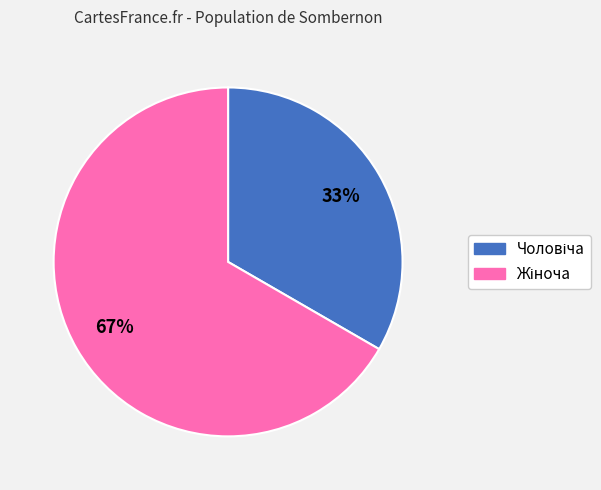

Rank the categories by value from lowest to highest.

Чоловіча, Жіноча